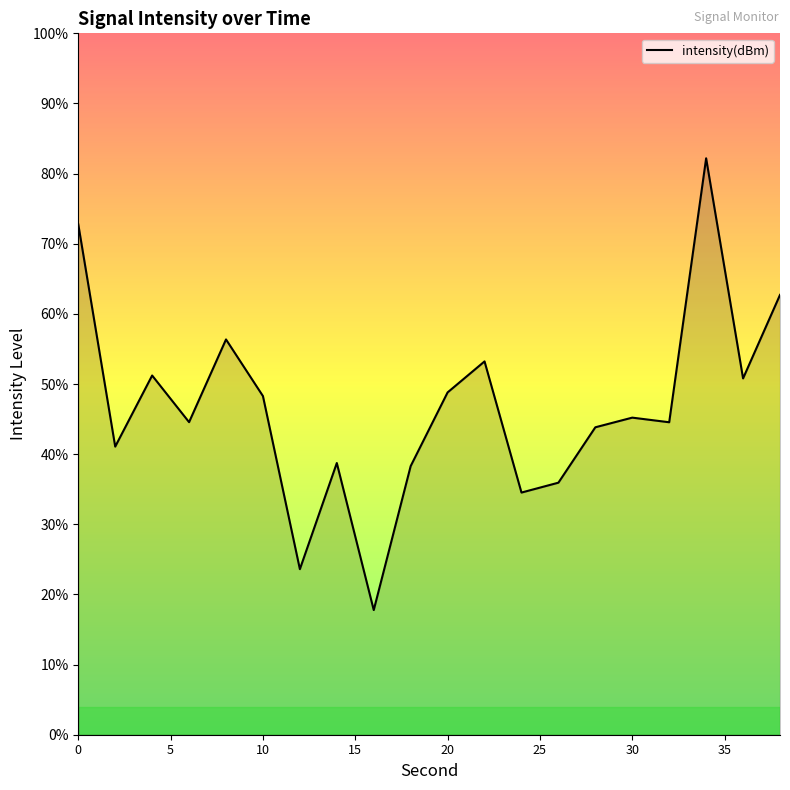

List the labels in order of value, largest first.

34, 0, 38, 8, 22, 4, 36, 20, 10, 30, 6, 32, 28, 2, 14, 18, 26, 24, 12, 16